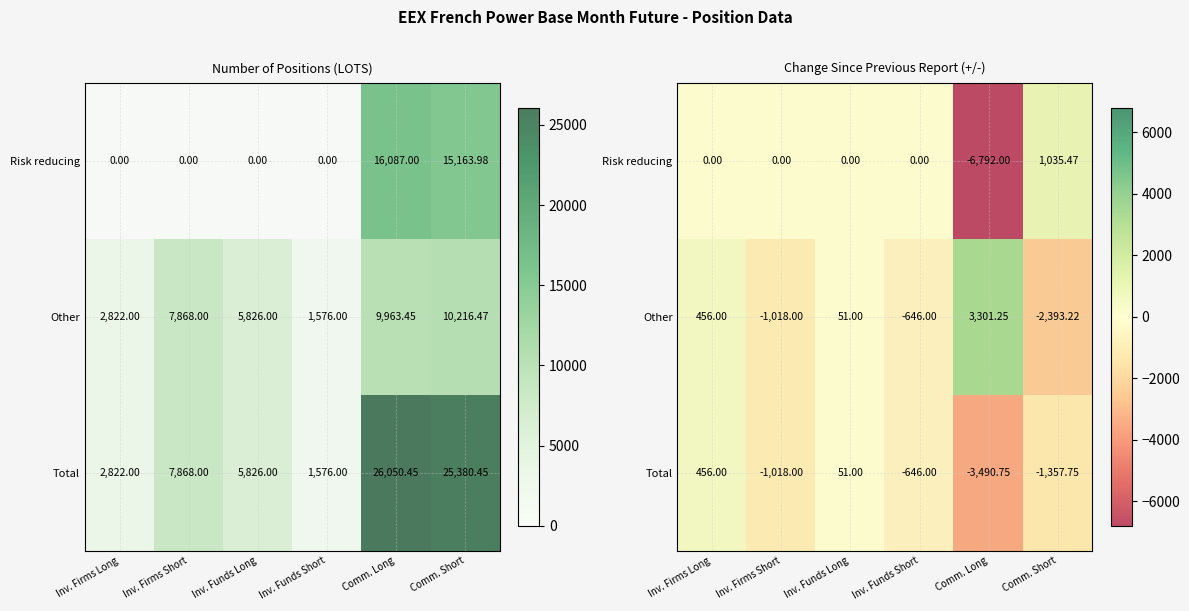

How many values in the Other series exceed 51?

2